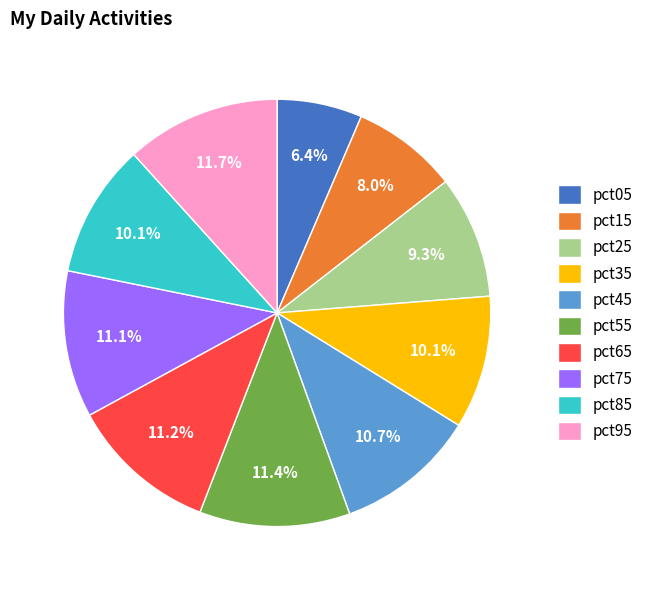

How many segments does this pie chart have?

10